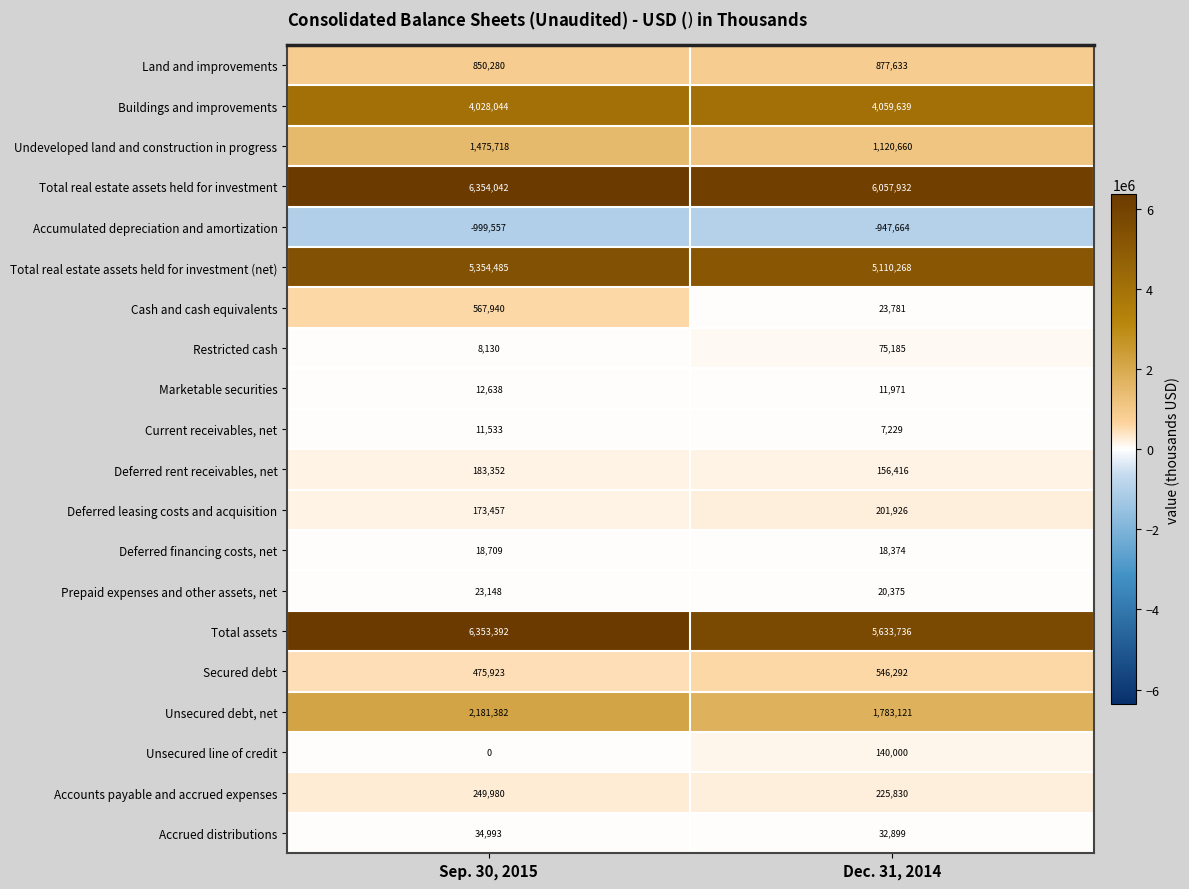

What is the greatest value displayed?

6354042